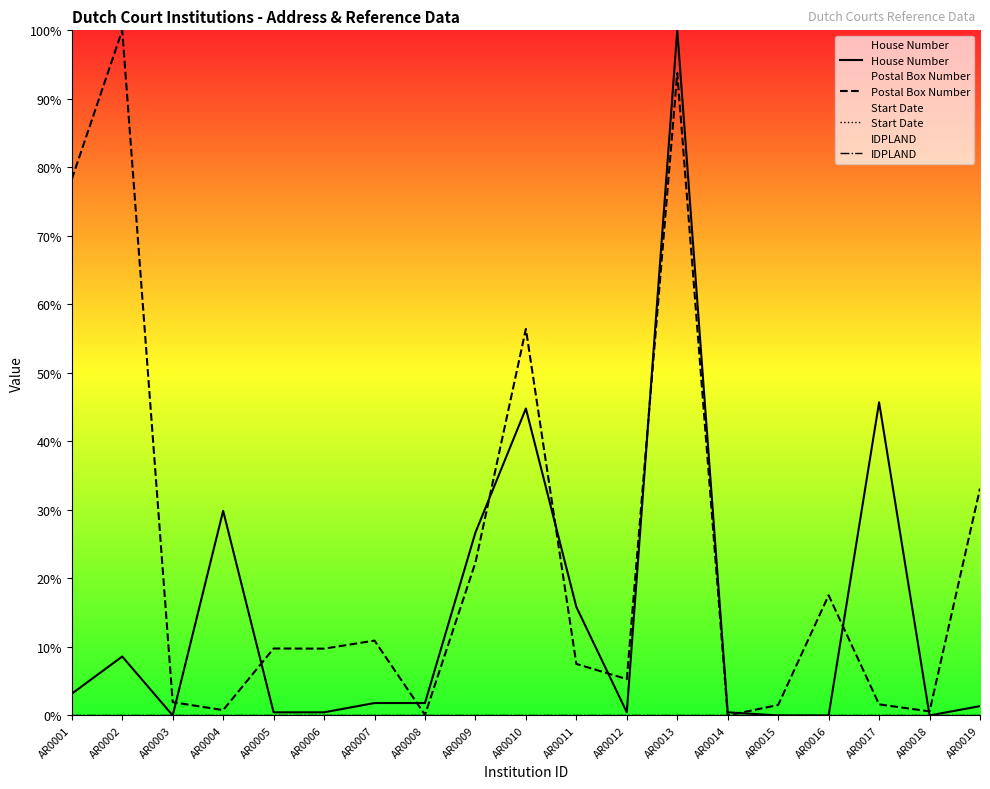

At AR0019, list the series in order from smallest to largest.

Start Date, IDPLAND, House Number, Postal Box Number